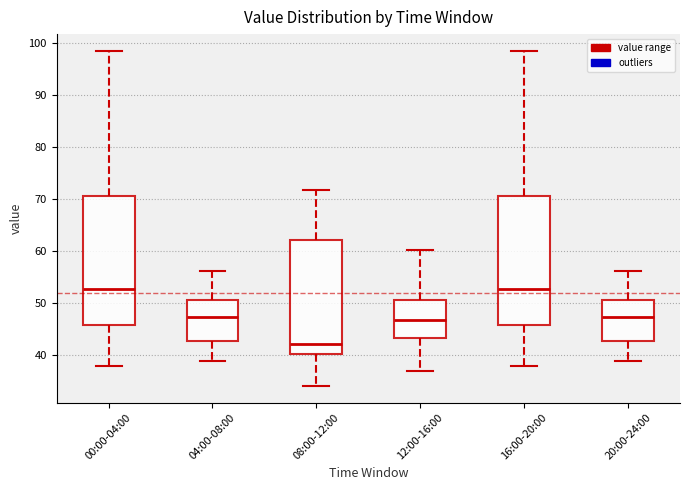

Reading left to right, transcribe this box plot: for each box, give where its median line is, the range the box spans, and where its two whiskers end, as read against the y-axis. The values are not printed on the chart, so give them approximately, as read against the axis.

00:00-04:00: median 53, box 46 to 71, whiskers 38 to 99
04:00-08:00: median 47, box 43 to 50, whiskers 39 to 56
08:00-12:00: median 42, box 40 to 62, whiskers 34 to 72
12:00-16:00: median 47, box 43 to 51, whiskers 37 to 60
16:00-20:00: median 53, box 46 to 71, whiskers 38 to 99
20:00-24:00: median 47, box 43 to 50, whiskers 39 to 56